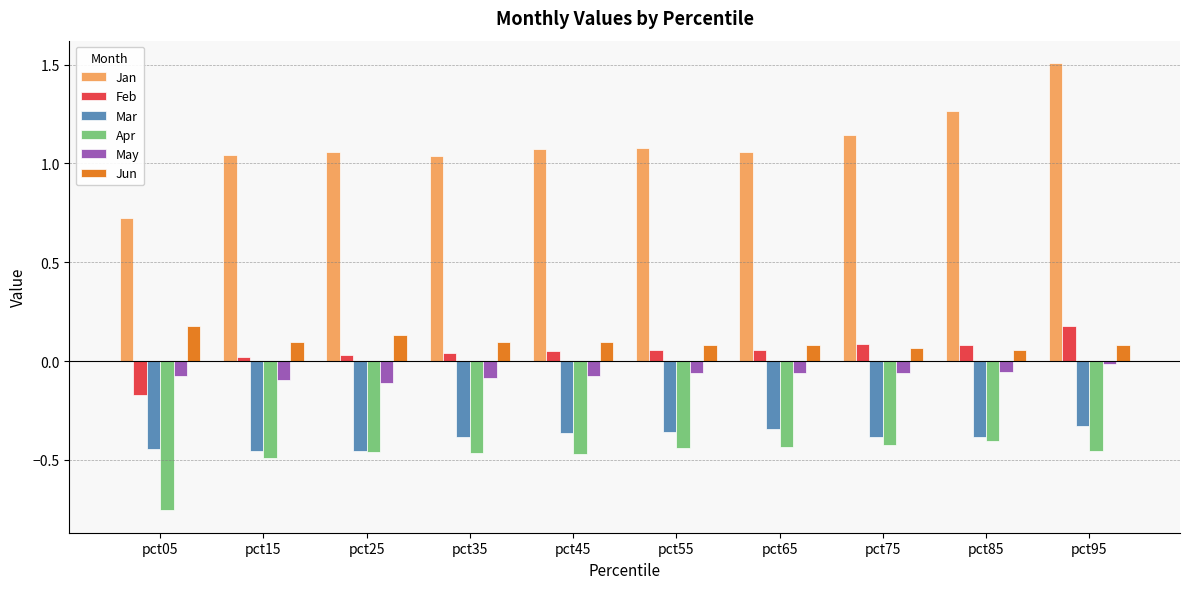

Which series has the widest spread of values?

Jan